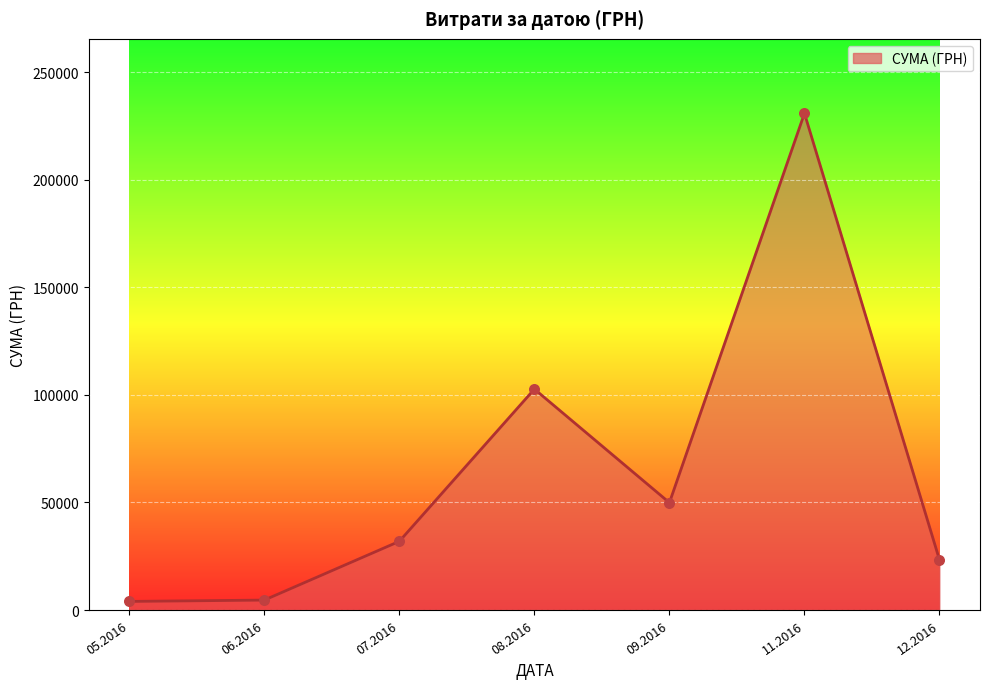

What is the change in value from 08.2016 to 09.2016?

-52797.6